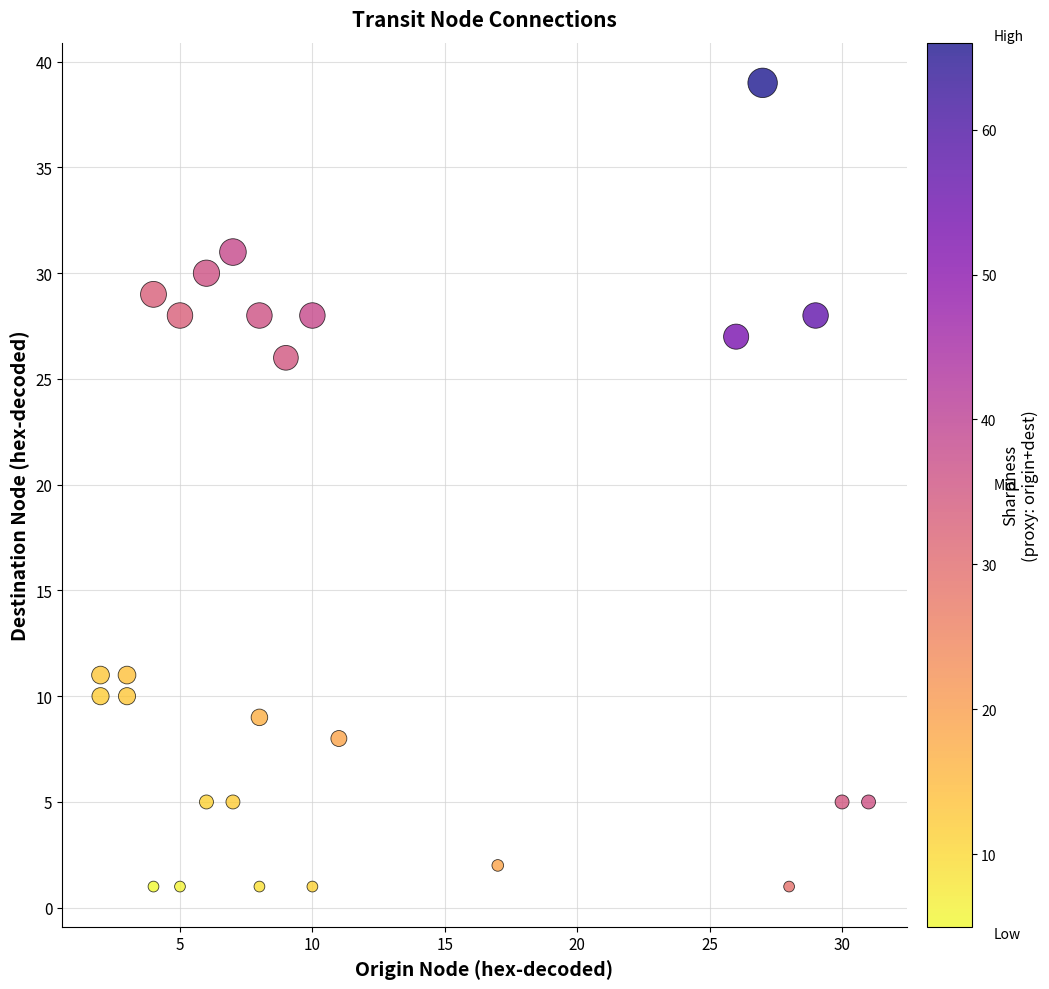

What is the range of X values (max minus min)?

29